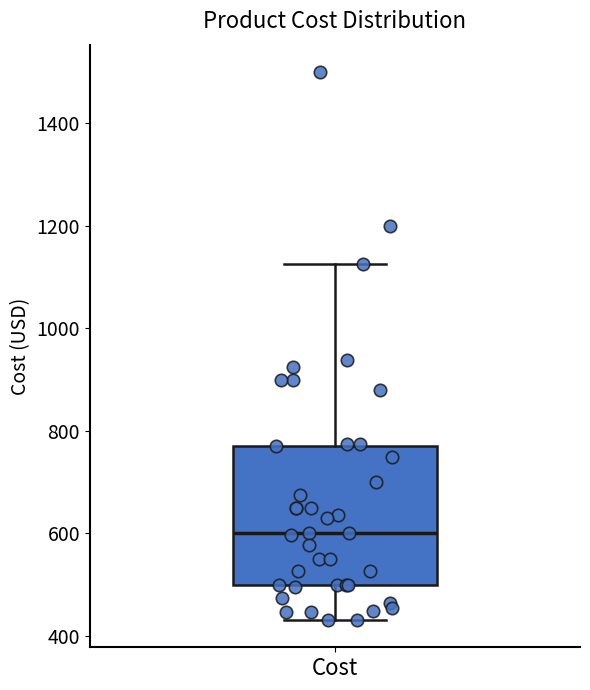

Where is the lower edge of the box for Cost on the y-axis? The values are not printed on the chart, so give them approximately, as read against the axis.

500